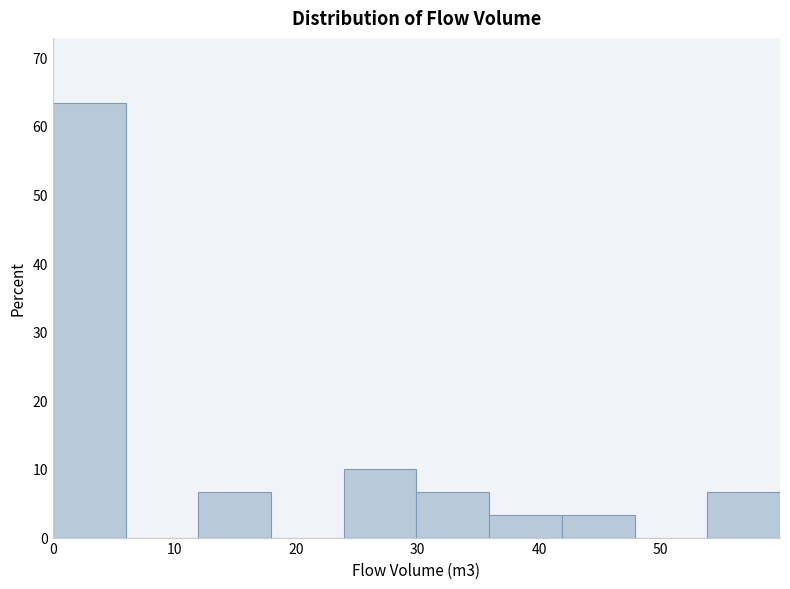

Reading left to right, list every bar in this chart as the range it spans on the x-axis followed by its height. Neither the bar edges nor the heights are printed on the chart, so give them approximately, as read against the axes.

0 to 6: 63
6 to 12: 0
12 to 18: 7
18 to 24: 0
24 to 30: 10
30 to 36: 7
36 to 42: 3
42 to 48: 3
48 to 54: 0
54 to 60: 7